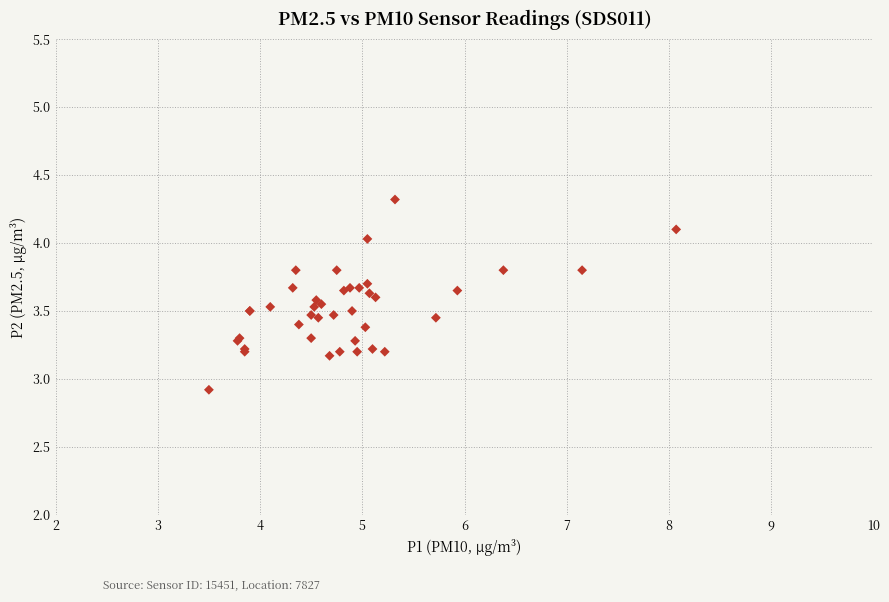

What Y value in the scatter plot is closest to 3?

2.9